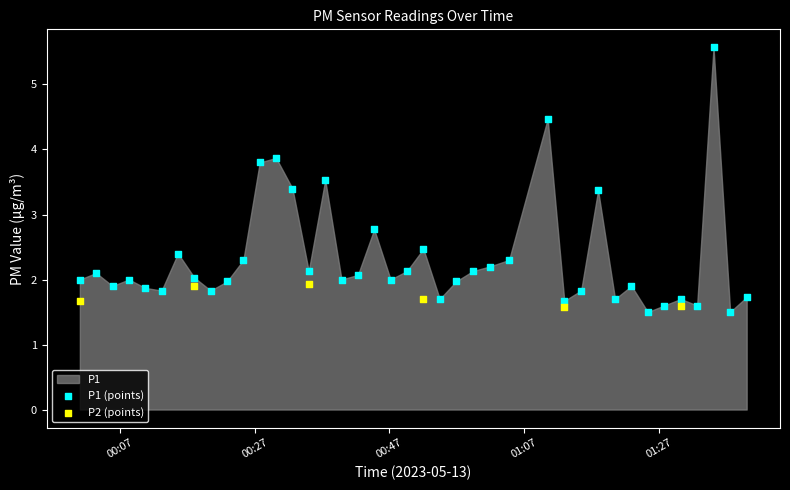

Which series reaches the maximum Y coordinate?

P1 (points)